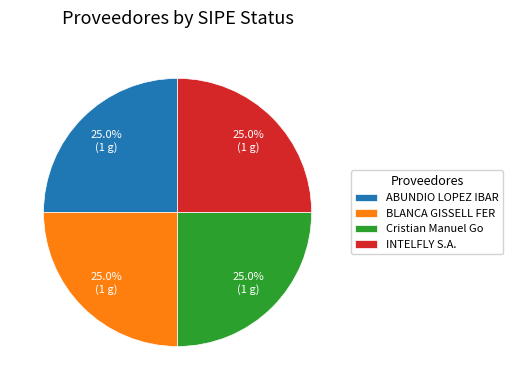

Approximately how many times larger is the value at INTELFLY S.A. compared to BLANCA GISSELL FER?

1.0